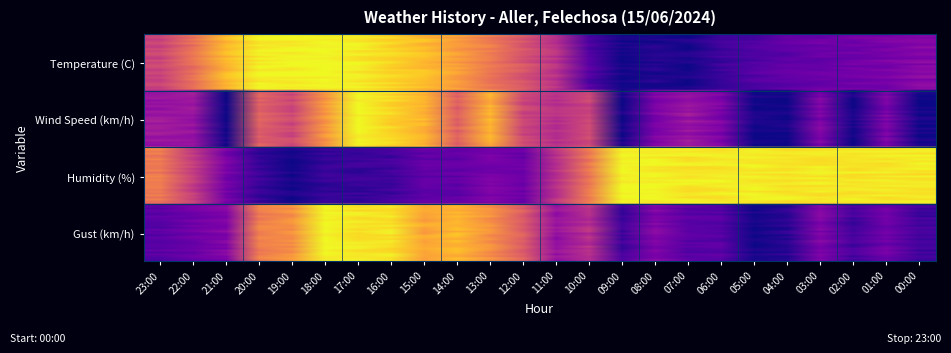

How many data points does each series have?

24